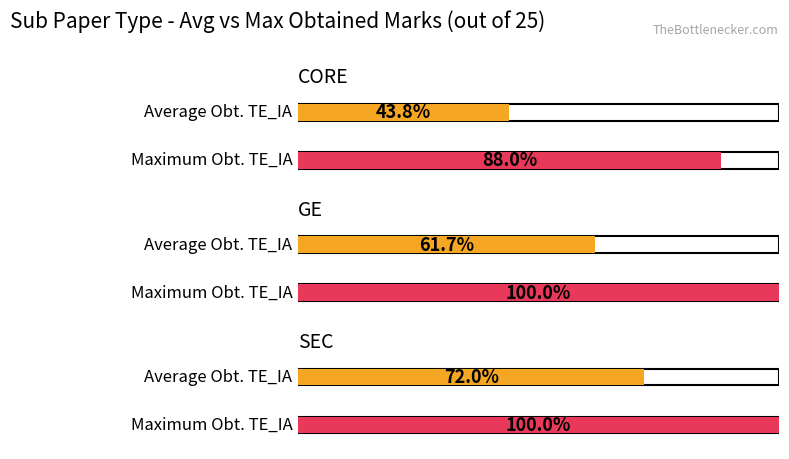

The Maximum Obt. TE_IA series shows 41.9 at CORE. True or false?

False